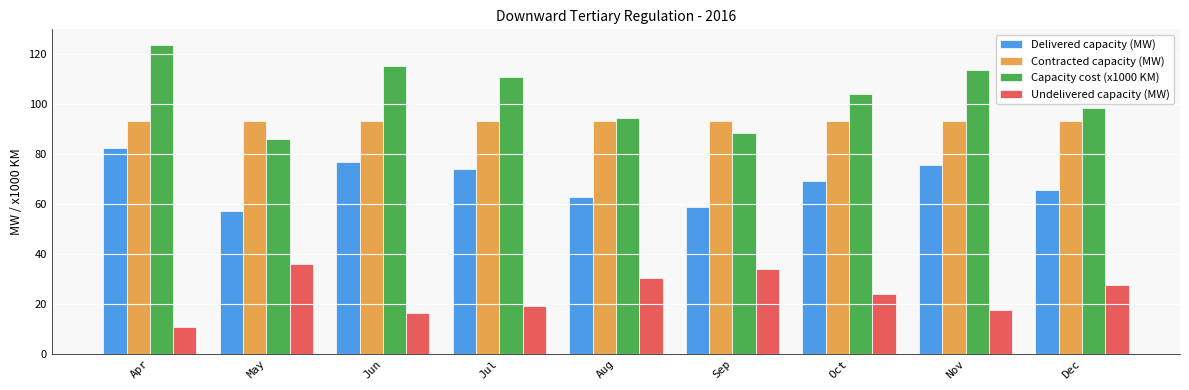

Reading right to left, what are all the values shown in this chart?

Delivered capacity (MW): 65.7	75.6	69.3	58.9	62.8	73.8	76.8	57.3	82.4
Contracted capacity (MW): 93.0	93.0	93.0	93.0	93.0	93.0	93.0	93.0	93.0
Capacity cost (x1000 KM): 98.5	113.4	103.9	88.3	94.2	110.7	115.2	85.9	123.7
Undelivered capacity (MW): 27.3	17.4	23.7	34.1	30.2	19.2	16.2	35.7	10.6